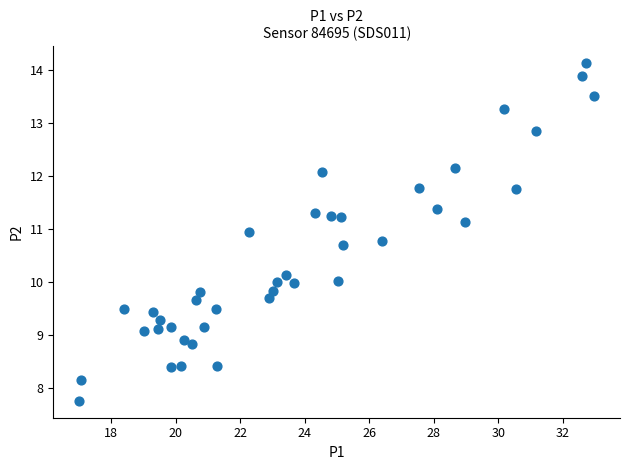

What is the range of X values (max minus min)?

16.0